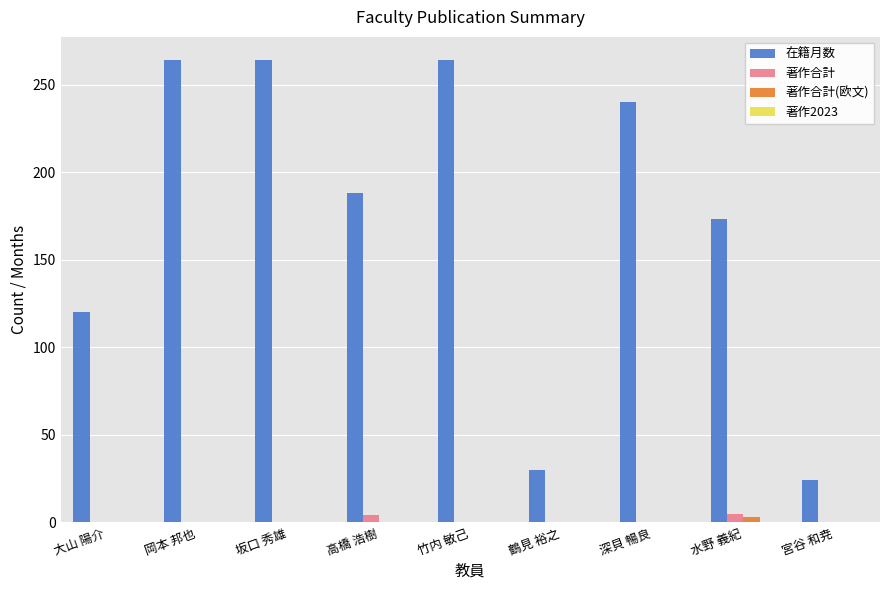

The value of 著作合計 at 宮谷 和尭 is 0. True or false?

True